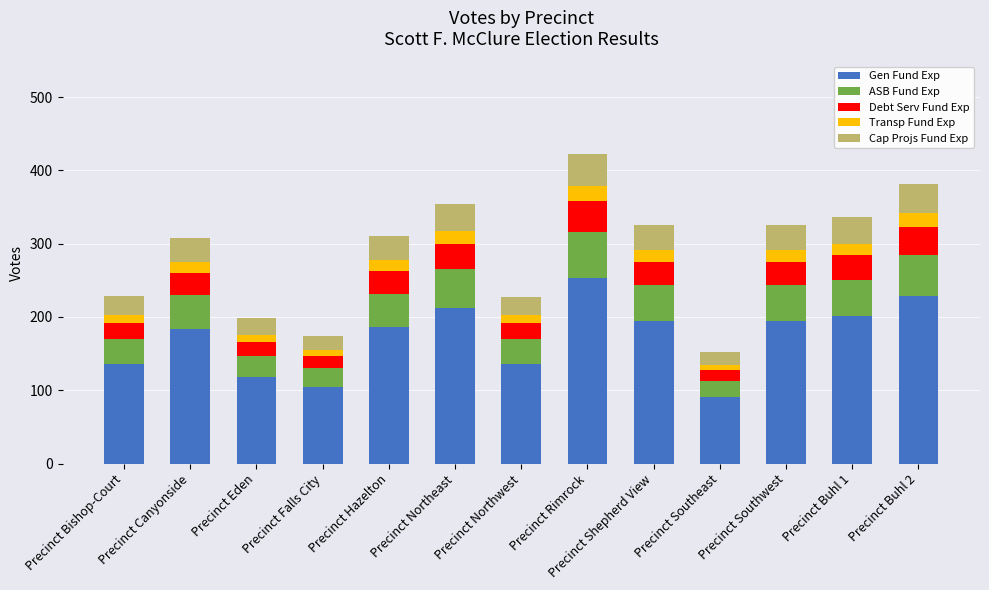

What is the sum of all Gen Fund Exp values?

2239